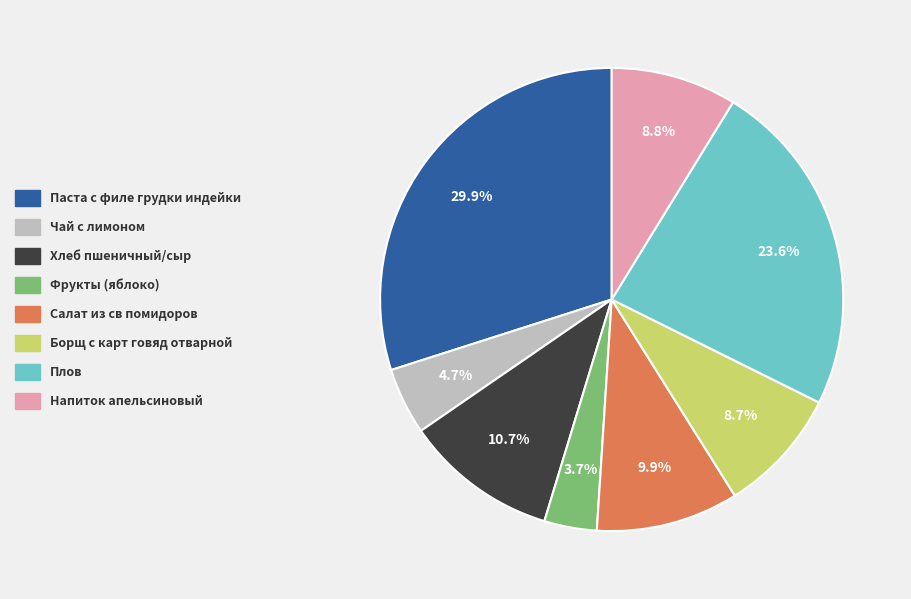

True or false: Плов accounts for 24% of the total.

True